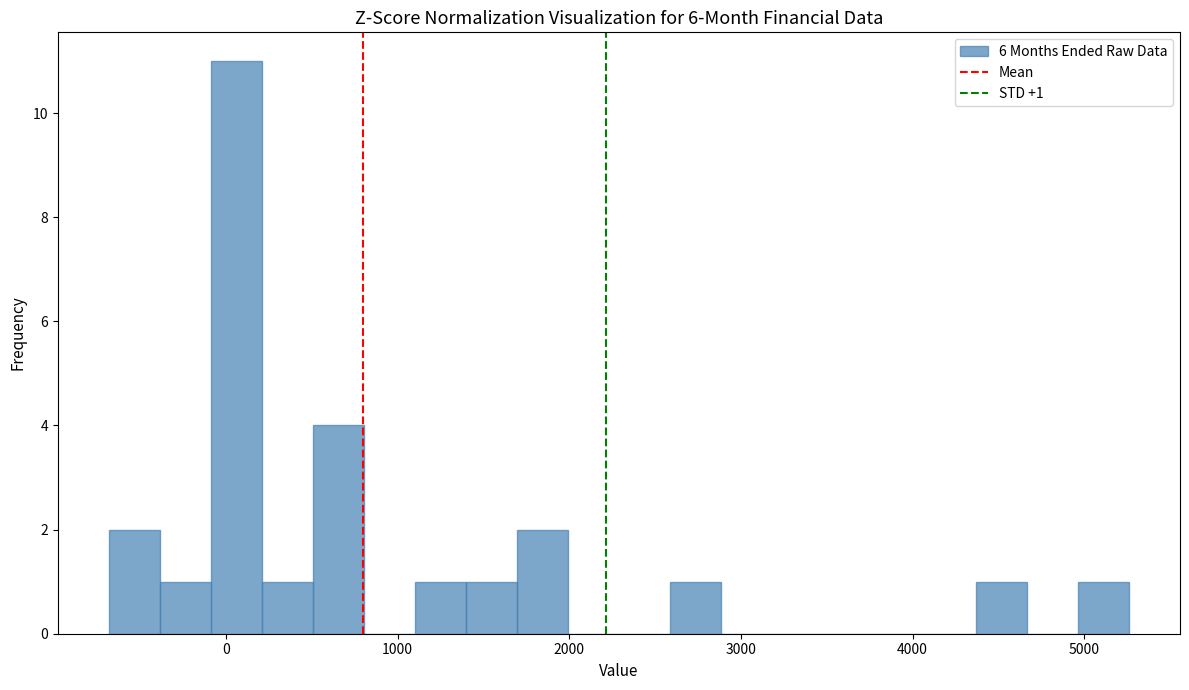

Around what value on the x-axis is the tallest bar? Give the approximate position of its centre, as read against the axis.

100